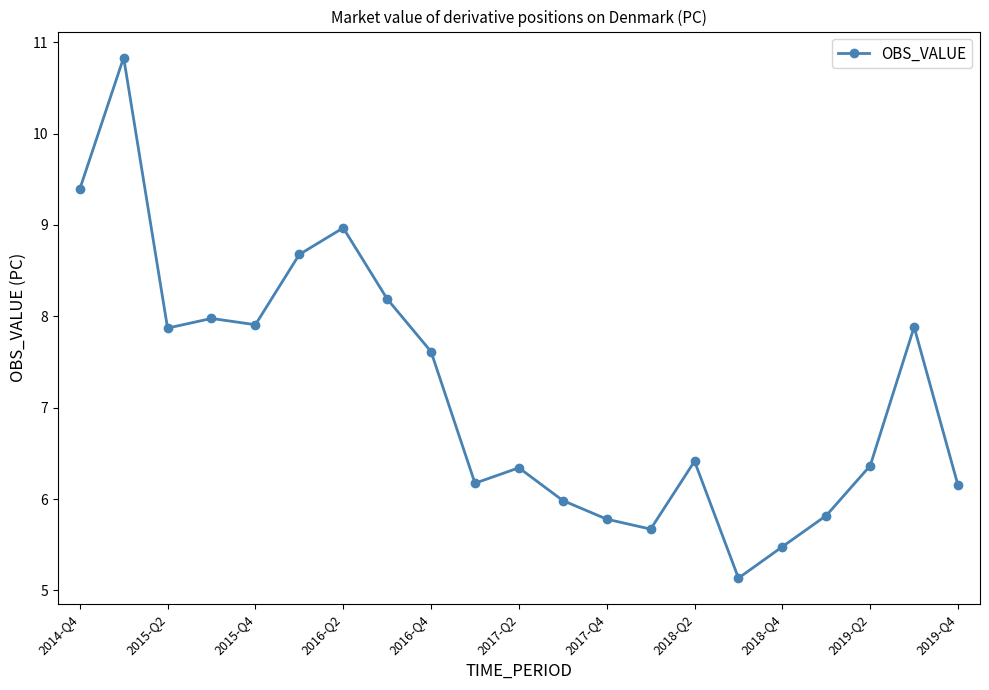

Count the number of data series in this chart.

1